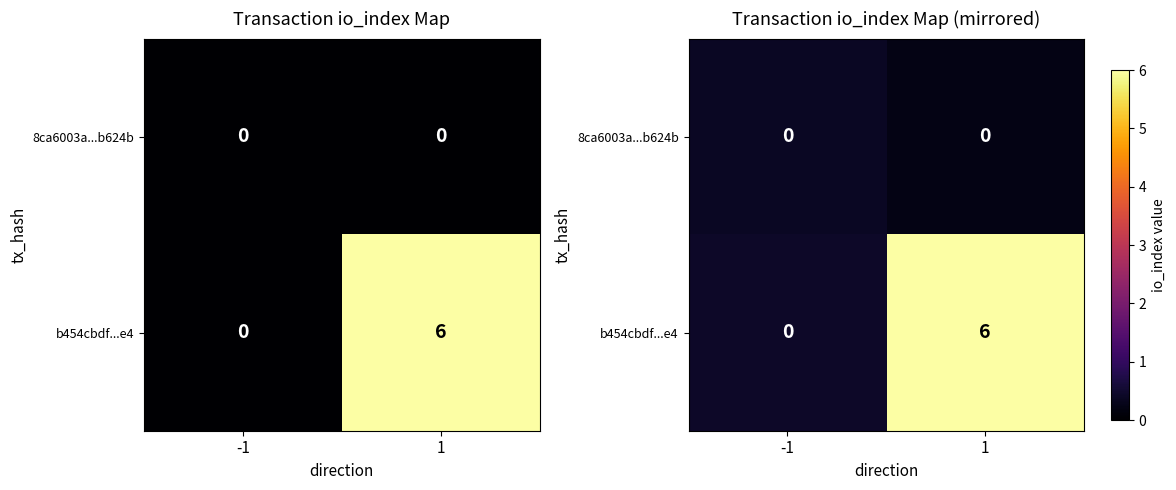

List the labels in order of b454cbdf...e4 value, largest first.

1, -1